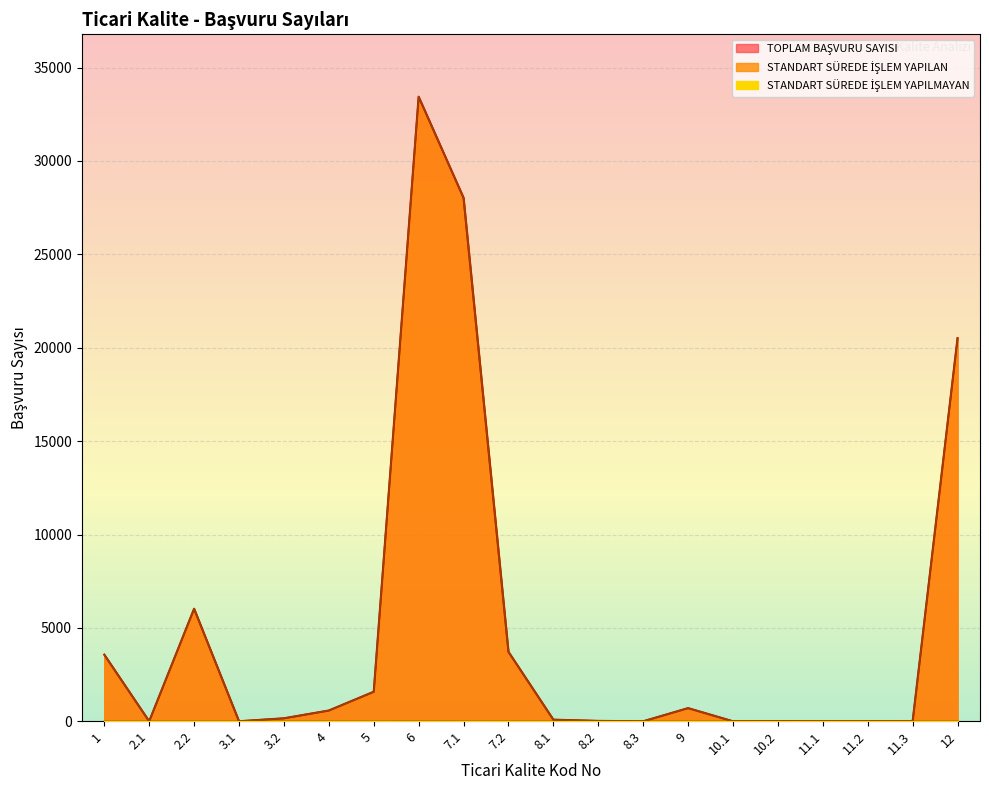

True or false: TOPLAM BAŞVURU SAYISI has more than 2 points higher than both neighbors.

True